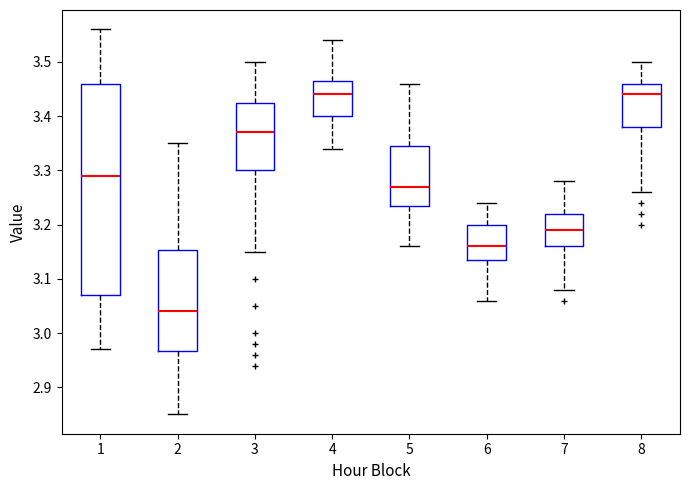

Reading left to right, read every box against the y-axis: the position of its median line, the range the box covers, and the ends of its whiskers. The values are not printed on the chart, so give them approximately, as read against the axis.

1: median 3.29, box 3.07 to 3.46, whiskers 2.97 to 3.56
2: median 3.04, box 2.97 to 3.15, whiskers 2.85 to 3.35
3: median 3.37, box 3.30 to 3.43, whiskers 3.15 to 3.50
4: median 3.44, box 3.40 to 3.47, whiskers 3.34 to 3.54
5: median 3.27, box 3.24 to 3.35, whiskers 3.16 to 3.46
6: median 3.16, box 3.14 to 3.20, whiskers 3.06 to 3.24
7: median 3.19, box 3.16 to 3.22, whiskers 3.08 to 3.28
8: median 3.44, box 3.38 to 3.46, whiskers 3.26 to 3.50